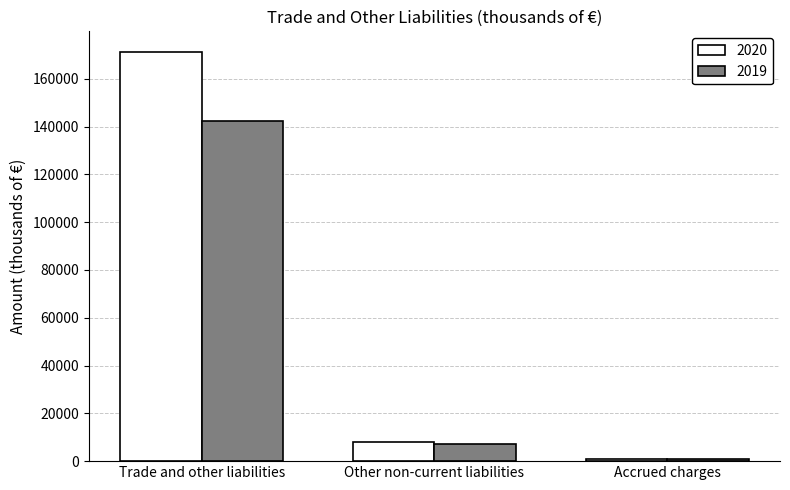

What is the minimum value shown in the chart?

923